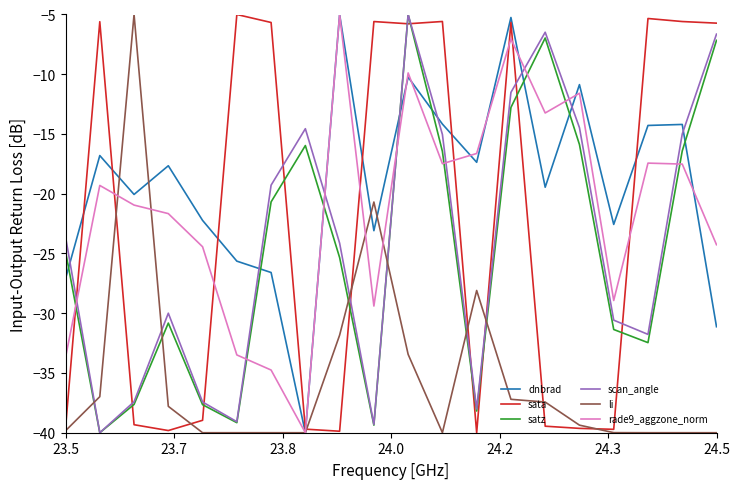

Which series has the largest total across all categories?

dnbrad